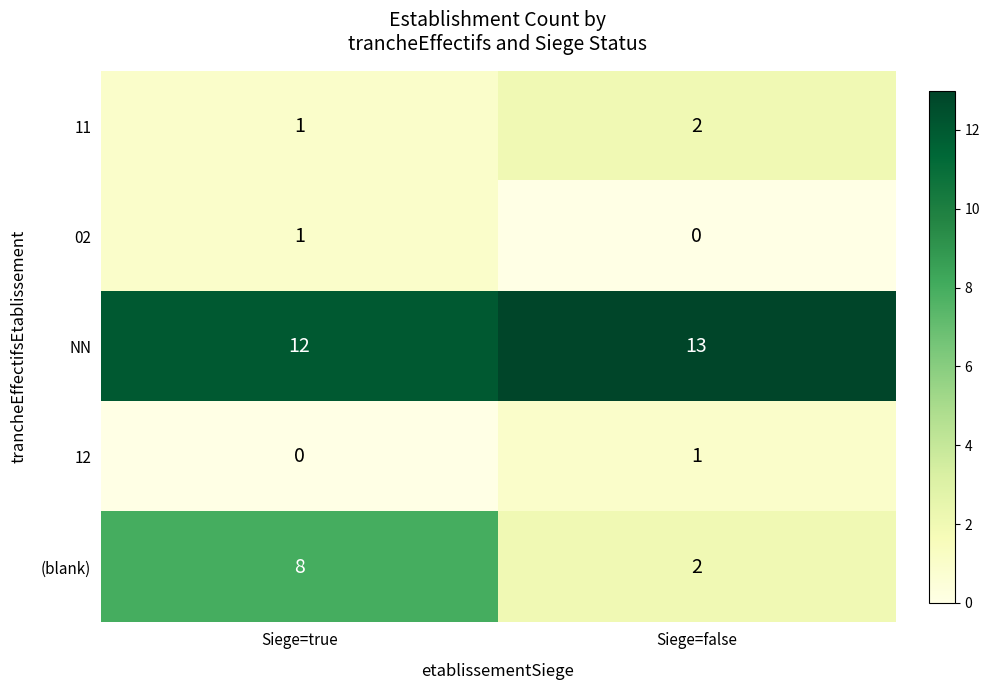

Which series changed the most between Siege=true and Siege=false?

(blank)